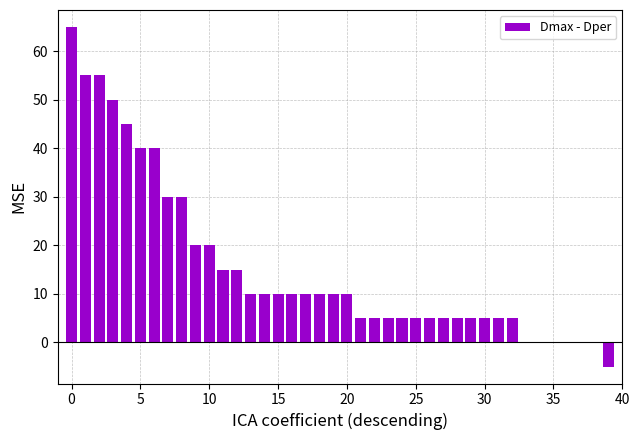

What is the greatest value displayed?

65